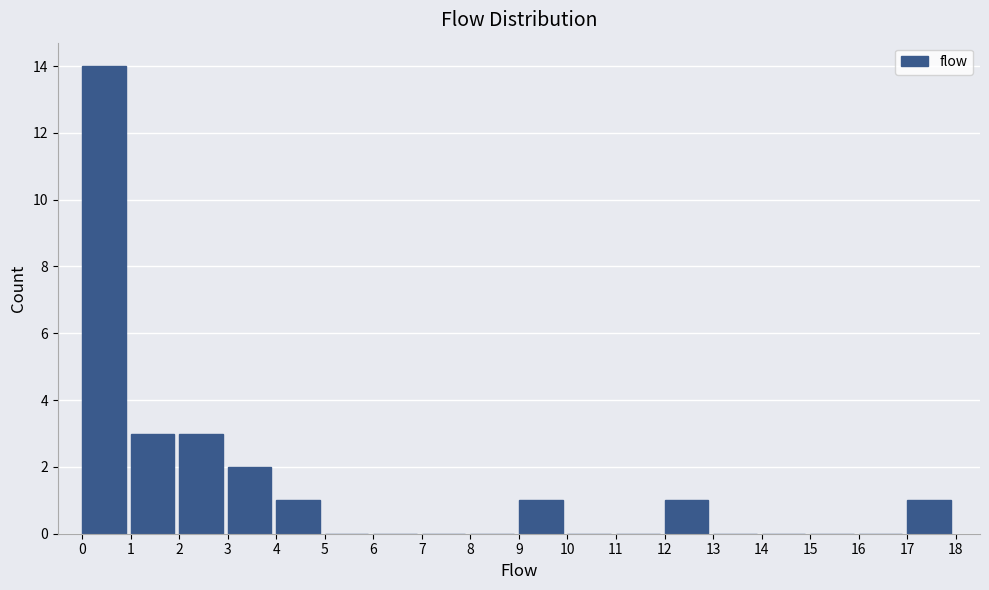

Over which range of the x-axis is the bar tallest?

0 to 1